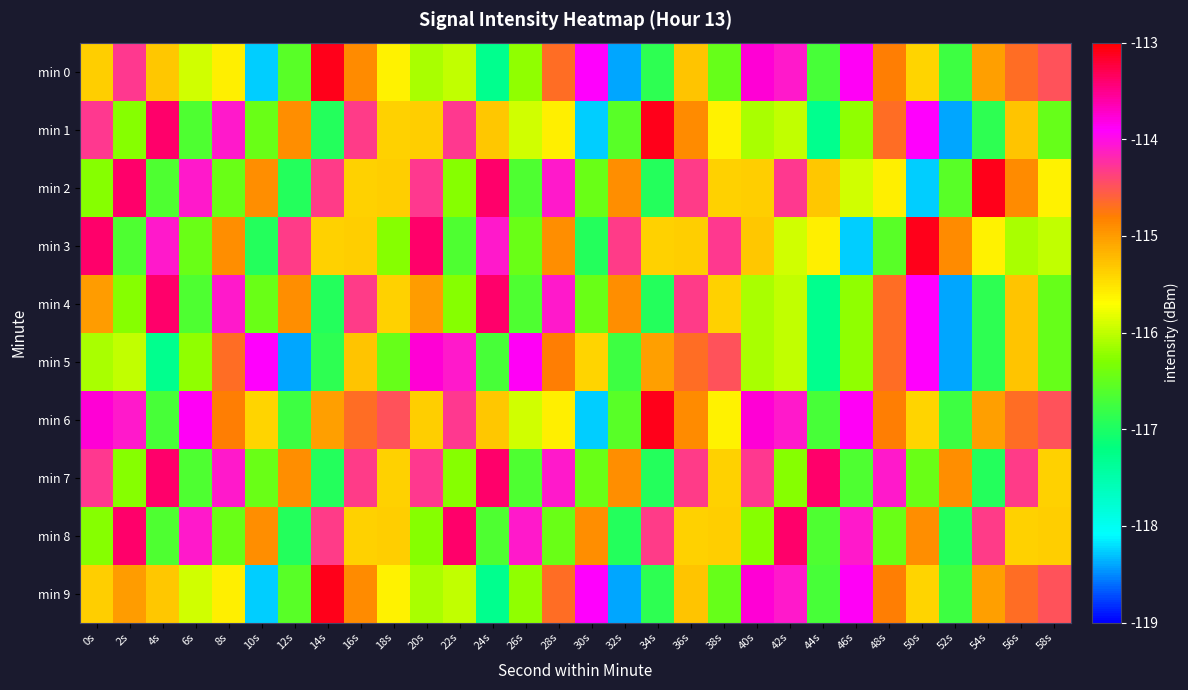

Which series has the widest spread of values?

min 0